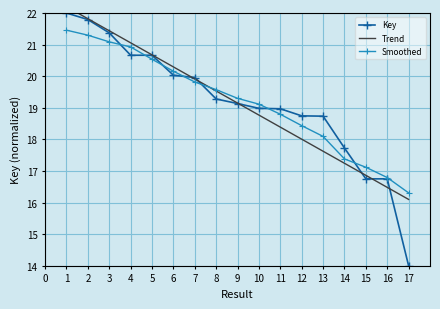

What is the maximum value shown in the chart?

22.2